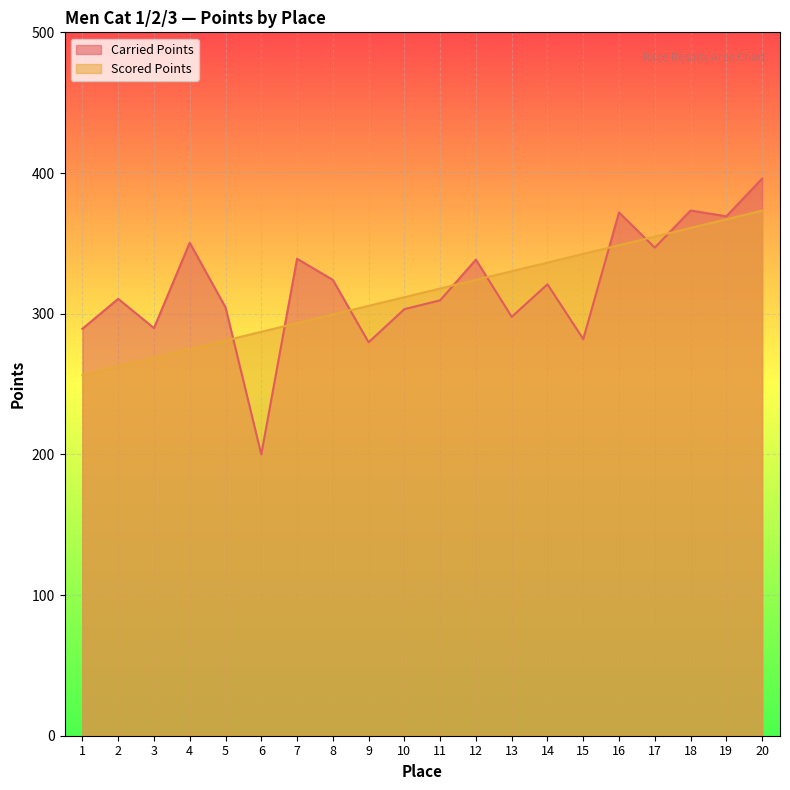

Reading left to right, what are all the values shown in this chart?

Carried Points: 1=289.3	2=310.5	3=289.8	4=350.4	5=304.5	6=200.0	7=339.1	8=324.0	9=279.7	10=303.2	11=309.5	12=338.4	13=297.8	14=320.9	15=281.9	16=371.9	17=347.0	18=373.3	19=369.2	20=396.0
Scored Points: 1=256.4	2=262.5	3=268.7	4=274.8	5=281.0	6=287.1	7=293.3	8=299.4	9=305.6	10=311.7	11=317.9	12=324.0	13=330.2	14=336.3	15=342.5	16=348.6	17=354.8	18=360.9	19=367.1	20=373.3